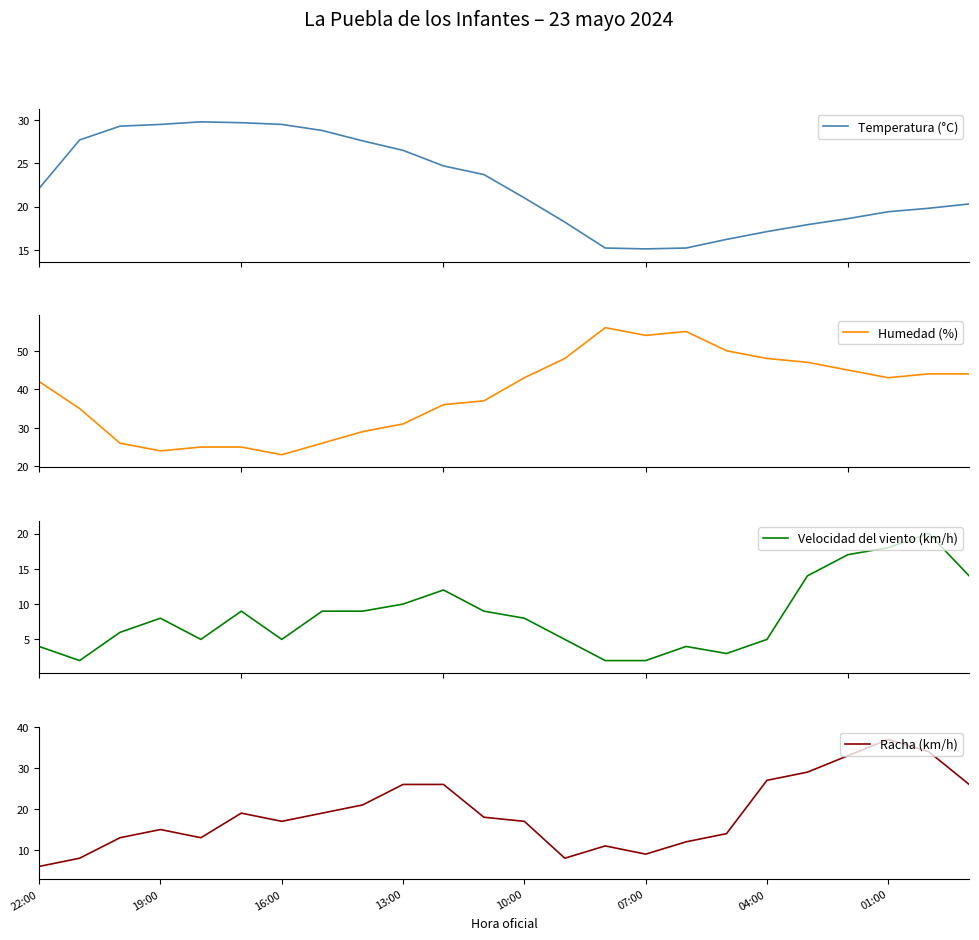

True or false: Humedad (%) and Temperatura (°C) cross at least once.

True